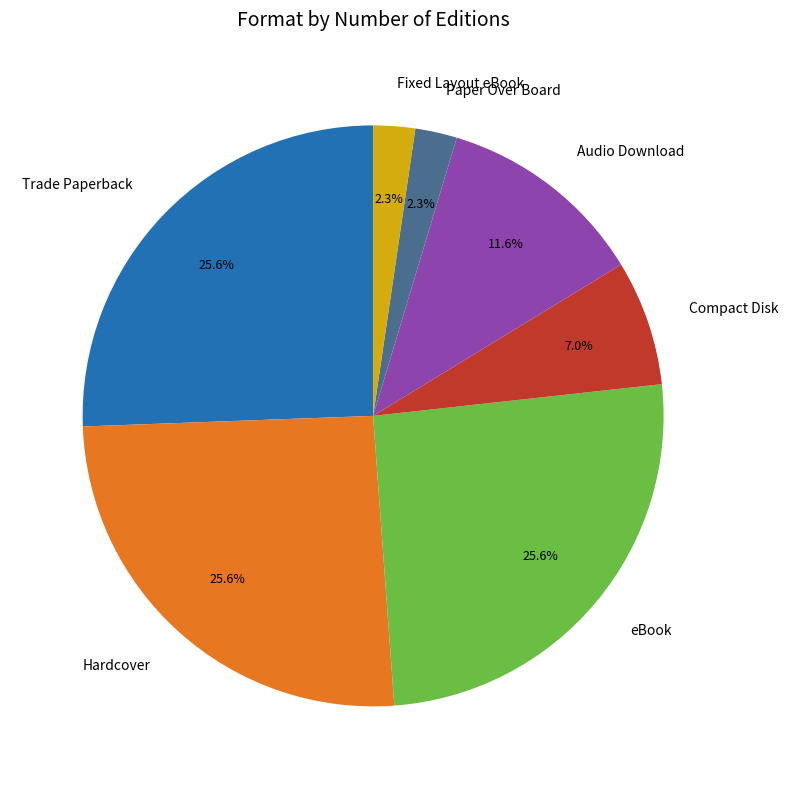

To the nearest percent, what portion does Fixed Layout eBook represent?

2%